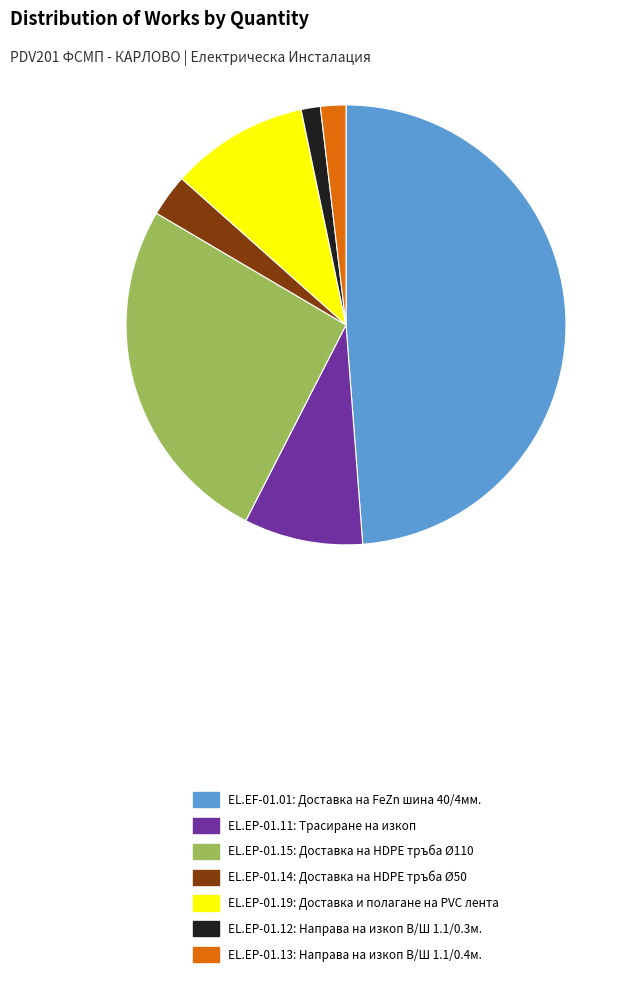

How many slices are in this pie chart?

7